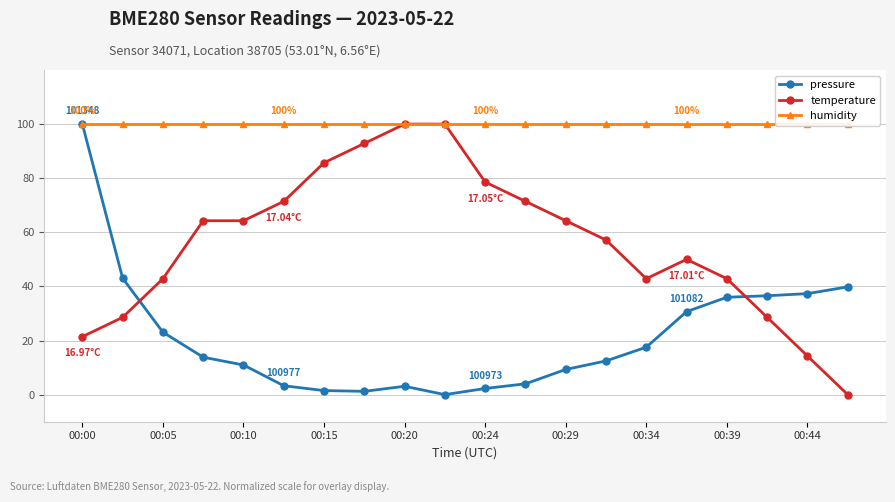

True or false: pressure has a value of 11.0 at 00:10.

True